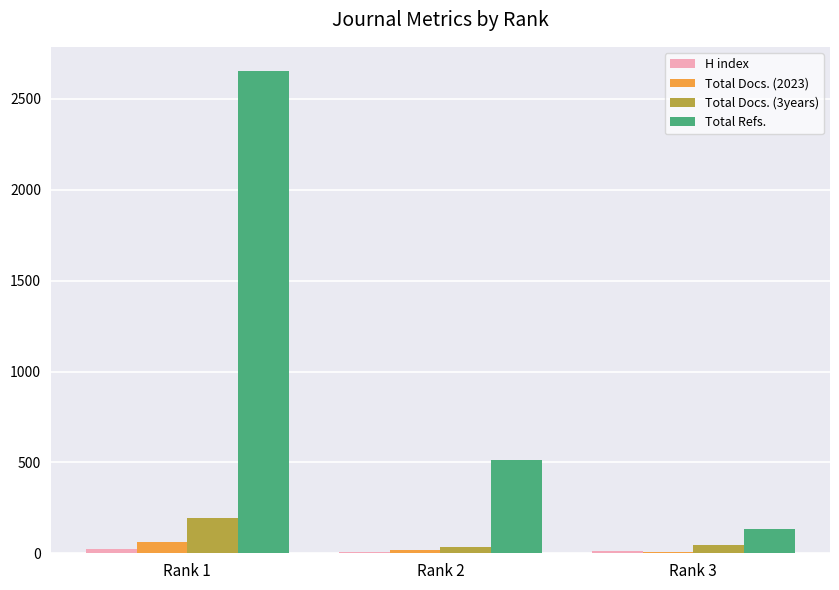

The value of Total Refs. at Rank 2 is 516. True or false?

True